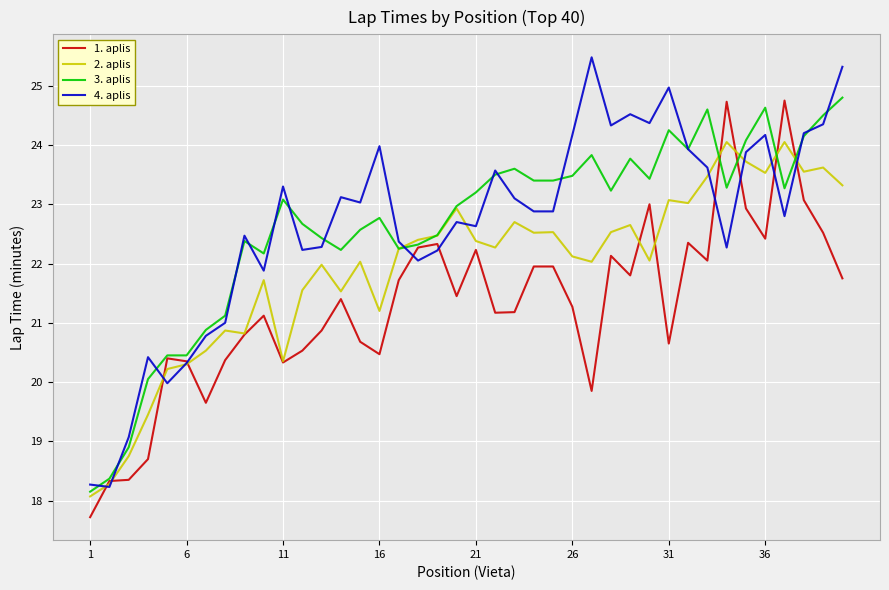

What is the highest value of the 3. aplis series?

24.8